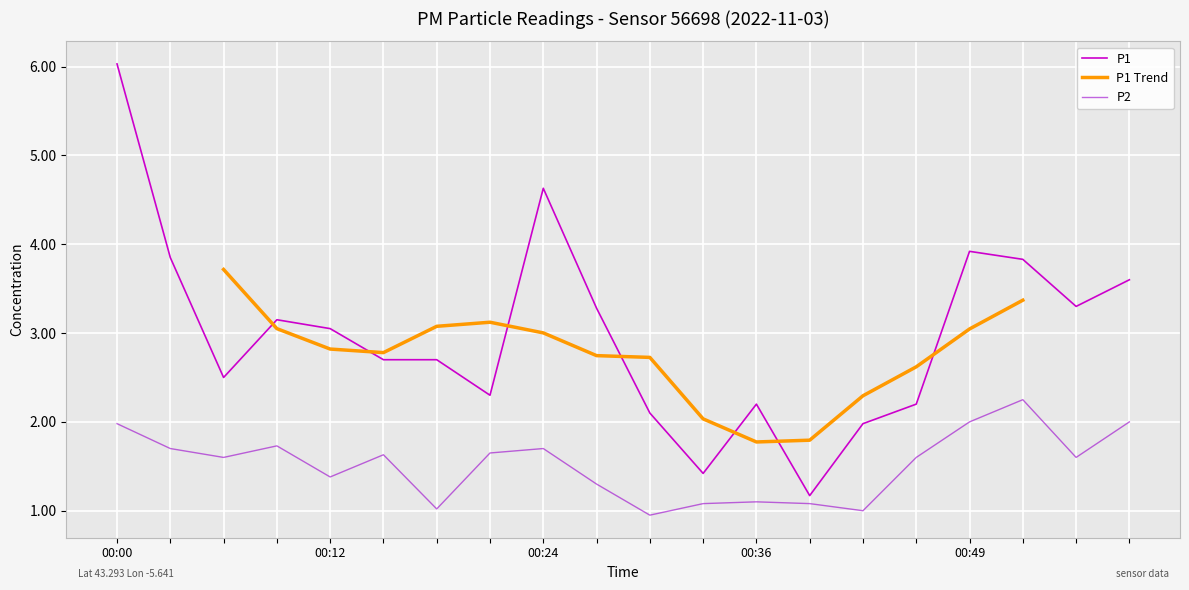

Which series has the largest total across all categories?

P1